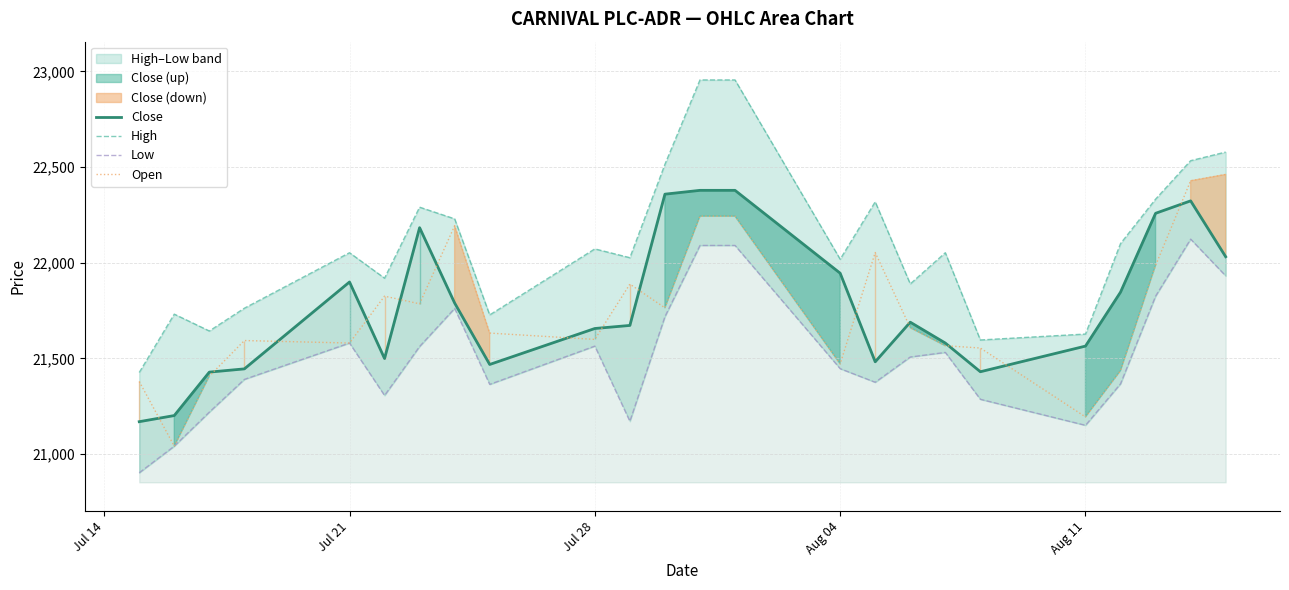

What is the highest value of the Close series?

22378